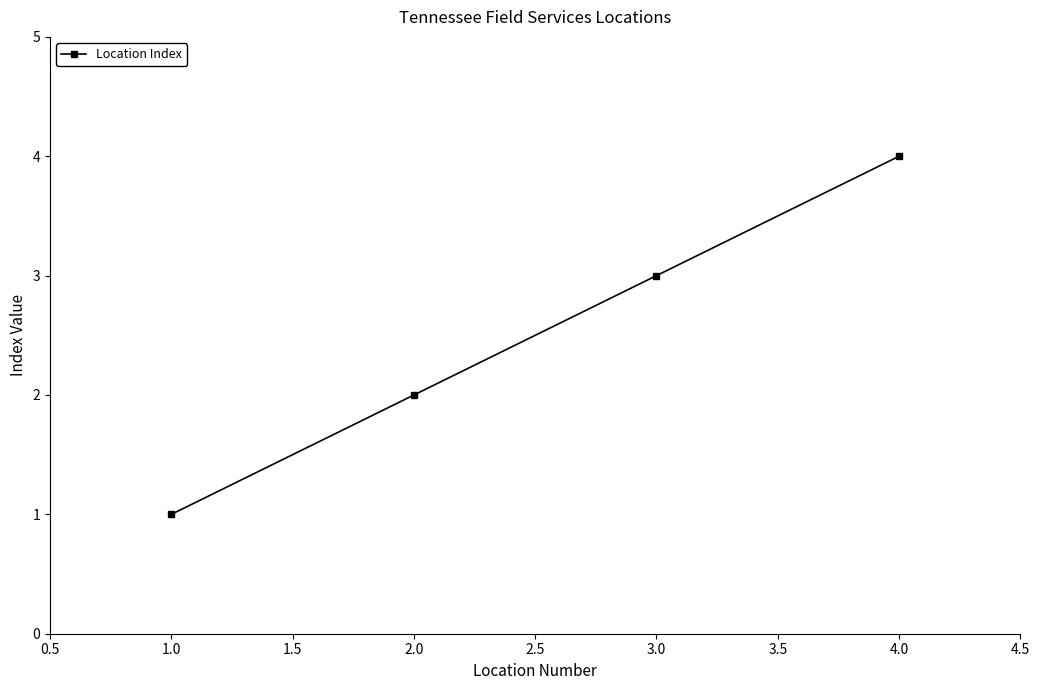

How many values are below 3?

2